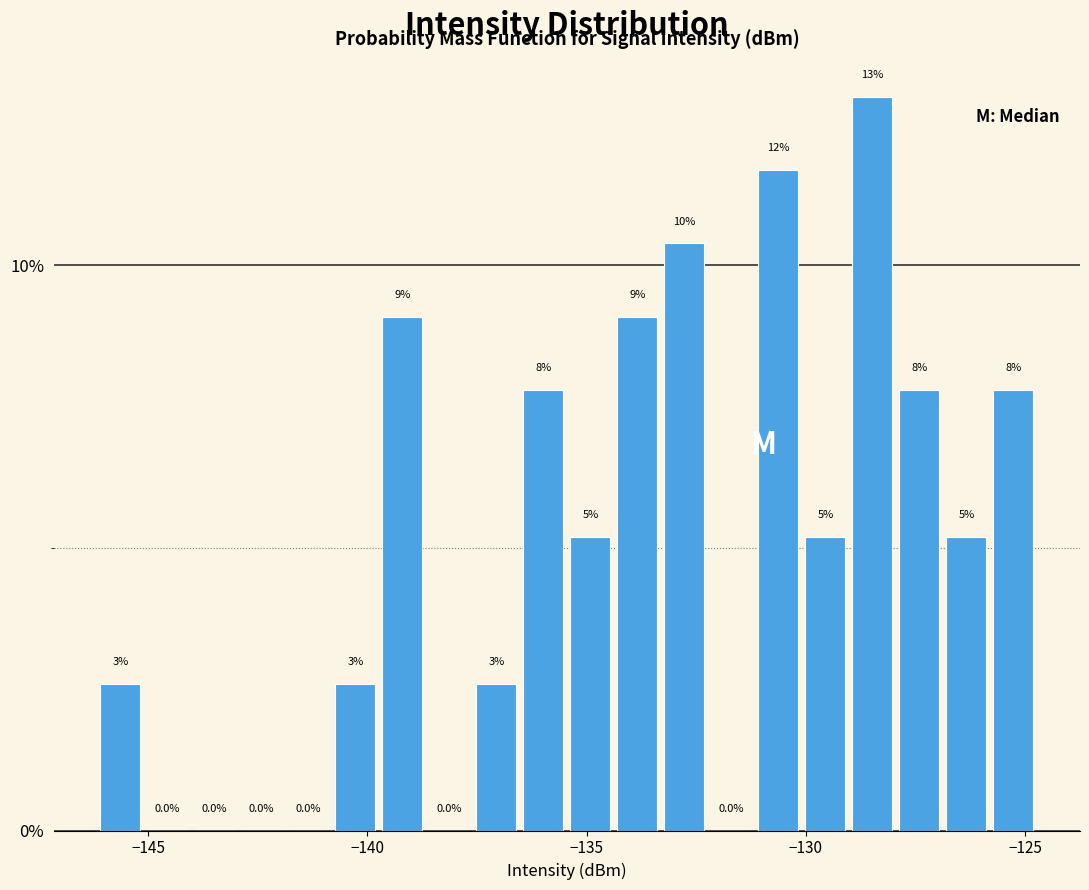

Around what value on the x-axis is the tallest bar? Give the approximate position of its centre, as read against the axis.

-128.5